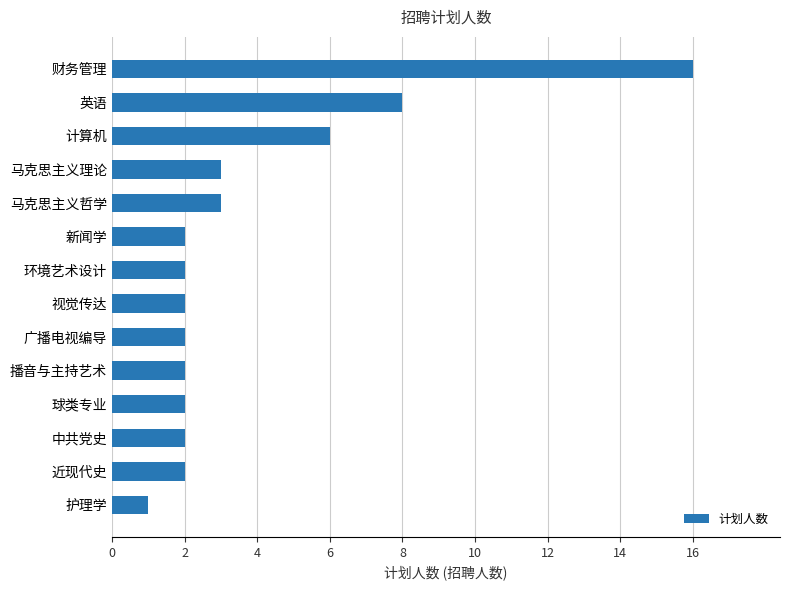

Are the bars grouped side by side (vs. stacked)?

No